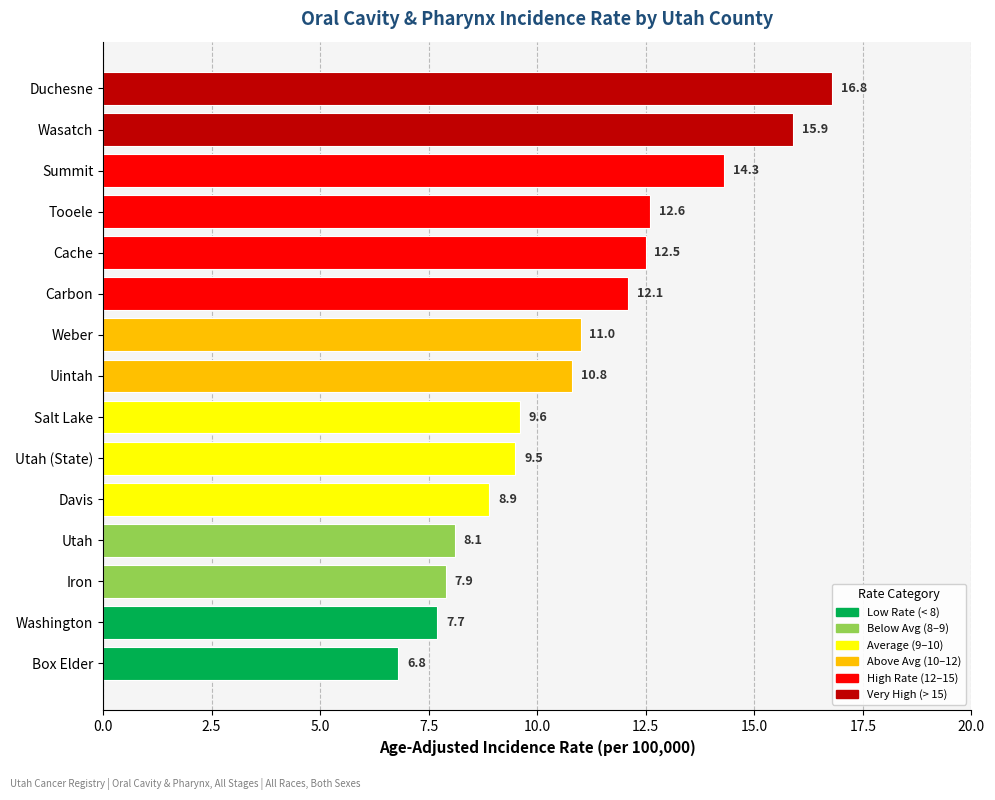

What is the difference between the second highest and minimum values?

9.1